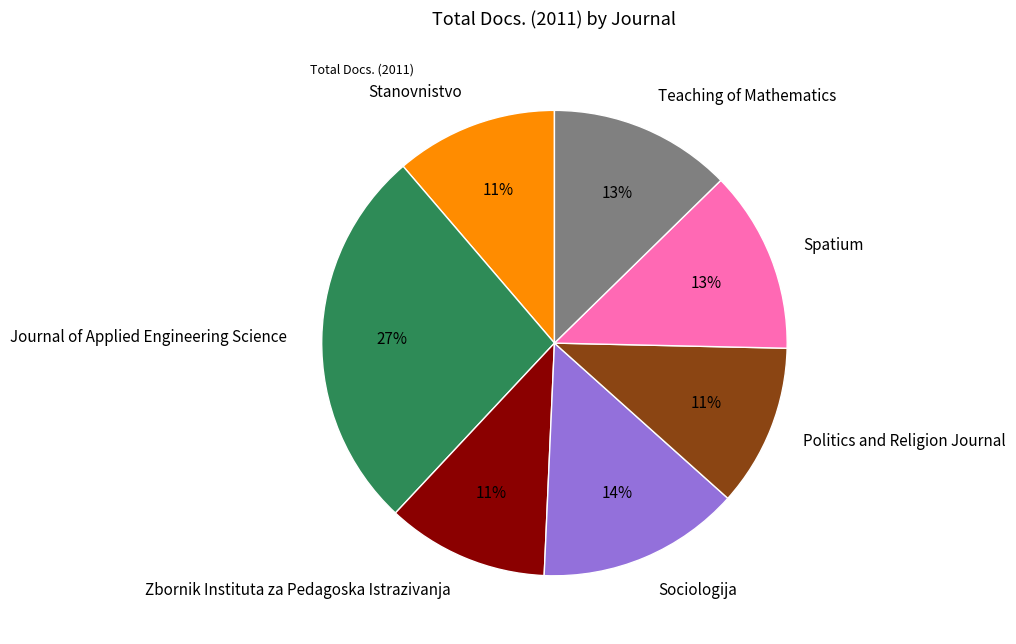

How many segments does this pie chart have?

7